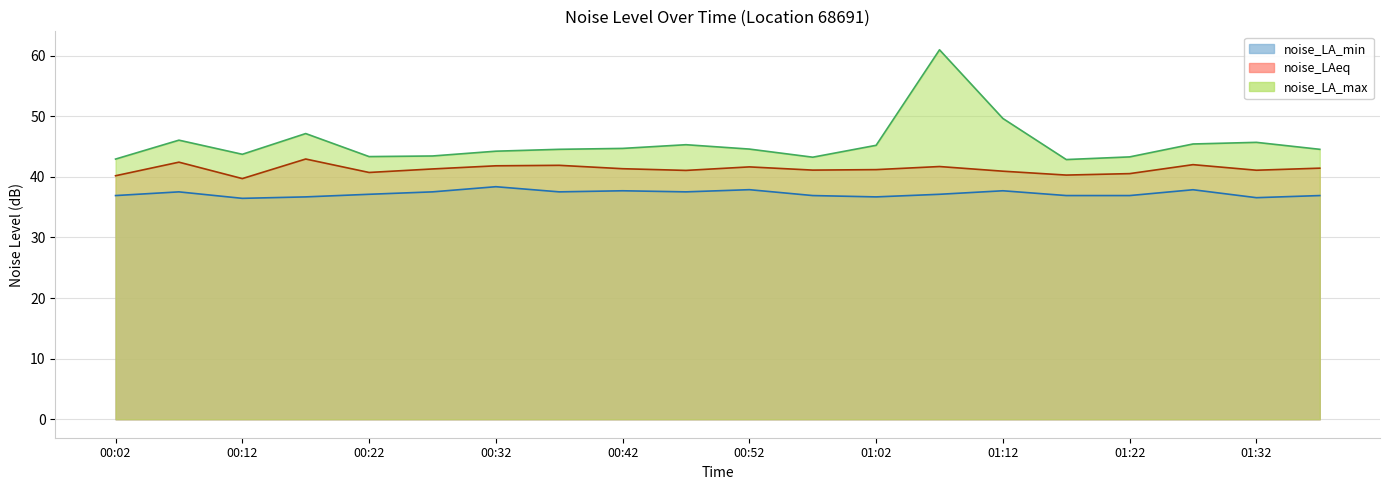

Reading left to right, extract all data points from this chart.

noise_LA_min: 00:02=36.9	00:07=37.5	00:12=36.5	00:17=36.7	00:22=37.1	00:27=37.5	00:32=38.4	00:37=37.5	00:42=37.7	00:47=37.5	00:52=37.9	00:57=36.9	01:02=36.7	01:07=37.1	01:12=37.7	01:17=36.9	01:22=36.9	01:27=37.9	01:32=36.6	01:37=36.9
noise_LAeq: 00:02=40.2	00:07=42.4	00:12=39.7	00:17=42.9	00:22=40.7	00:27=41.3	00:32=41.8	00:37=41.9	00:42=41.3	00:47=41.1	00:52=41.6	00:57=41.1	01:02=41.2	01:07=41.7	01:12=40.9	01:17=40.3	01:22=40.5	01:27=42.0	01:32=41.1	01:37=41.4
noise_LA_max: 00:02=42.9	00:07=46.0	00:12=43.7	00:17=47.1	00:22=43.3	00:27=43.4	00:32=44.2	00:37=44.5	00:42=44.7	00:47=45.3	00:52=44.6	00:57=43.2	01:02=45.2	01:07=61.0	01:12=49.6	01:17=42.9	01:22=43.3	01:27=45.4	01:32=45.7	01:37=44.5